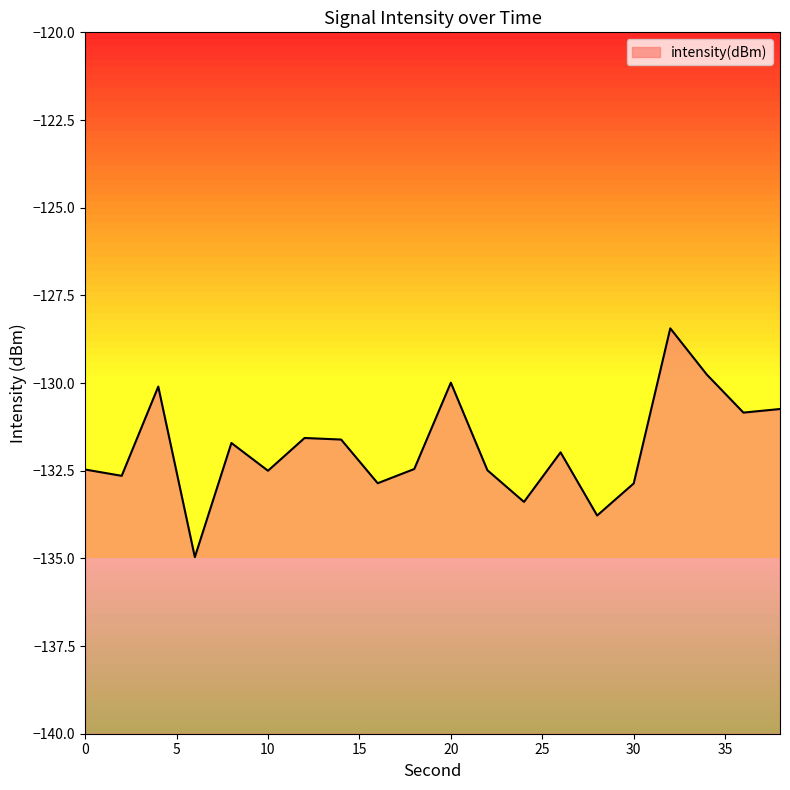

Where is the first local minimum?

2